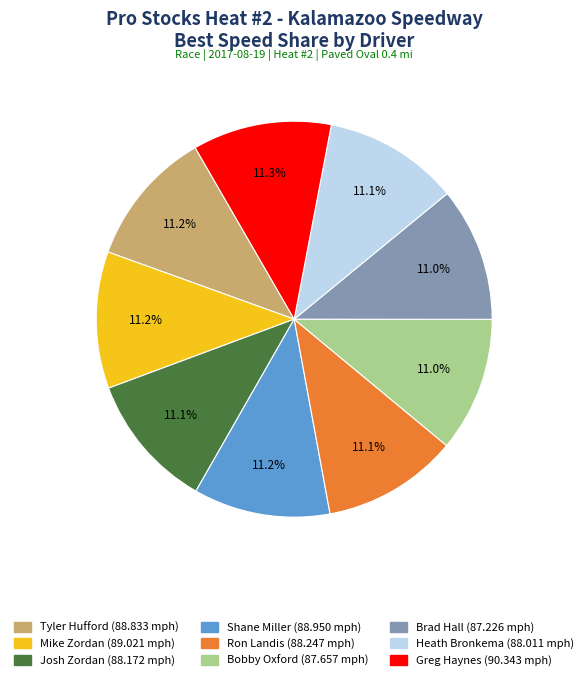

Count the number of slices in the pie.

9